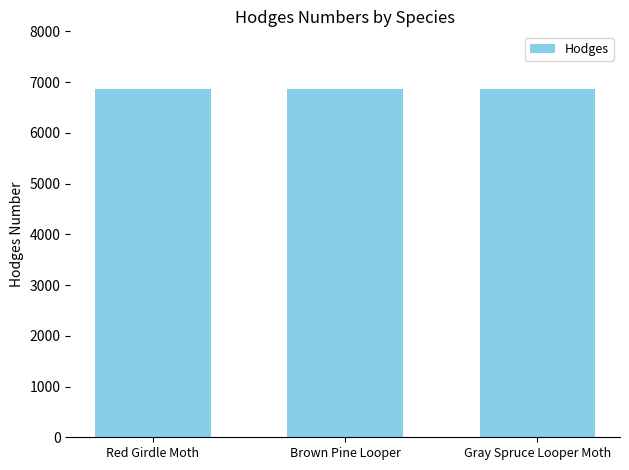

Are the bars grouped side by side (vs. stacked)?

No